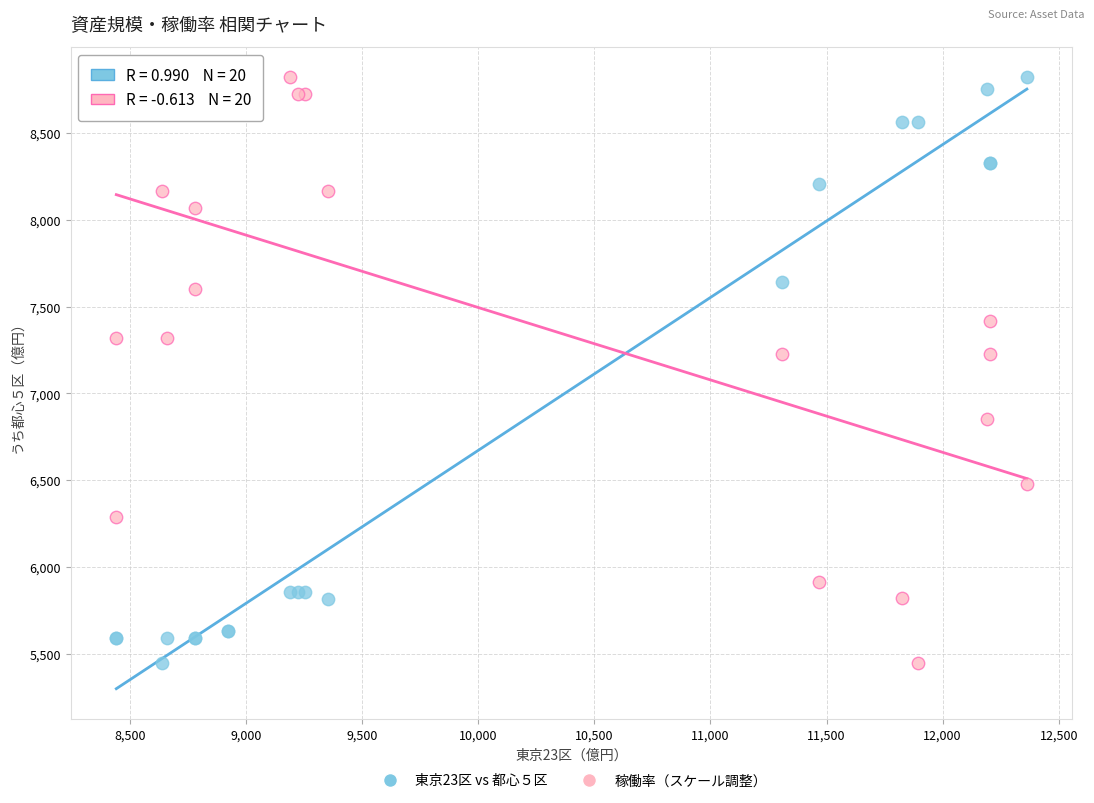

What is the X range (max minus min) for the scatter plot?

3922.0